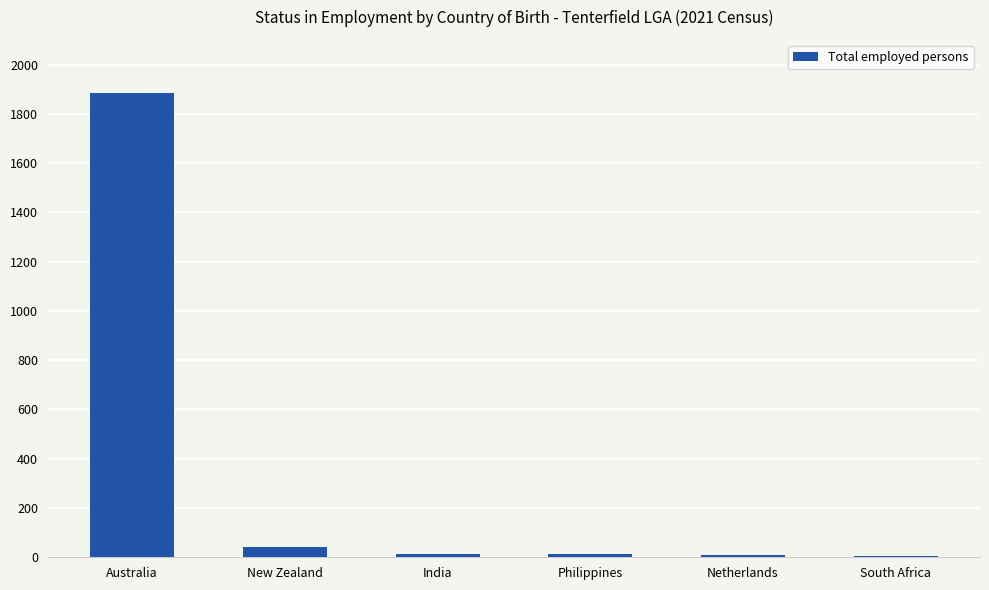

How many distinct data groups are displayed?

1